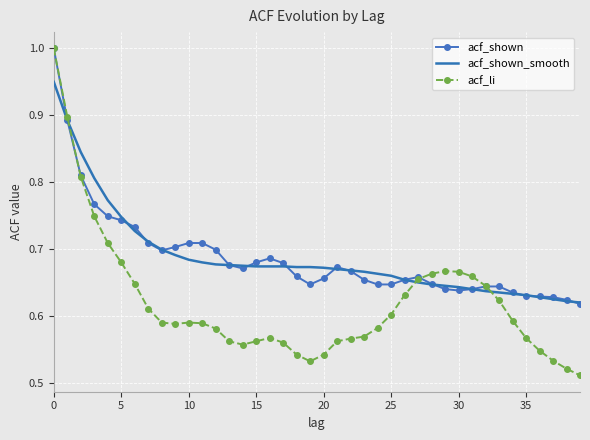

Which series has the widest spread of values?

acf_li